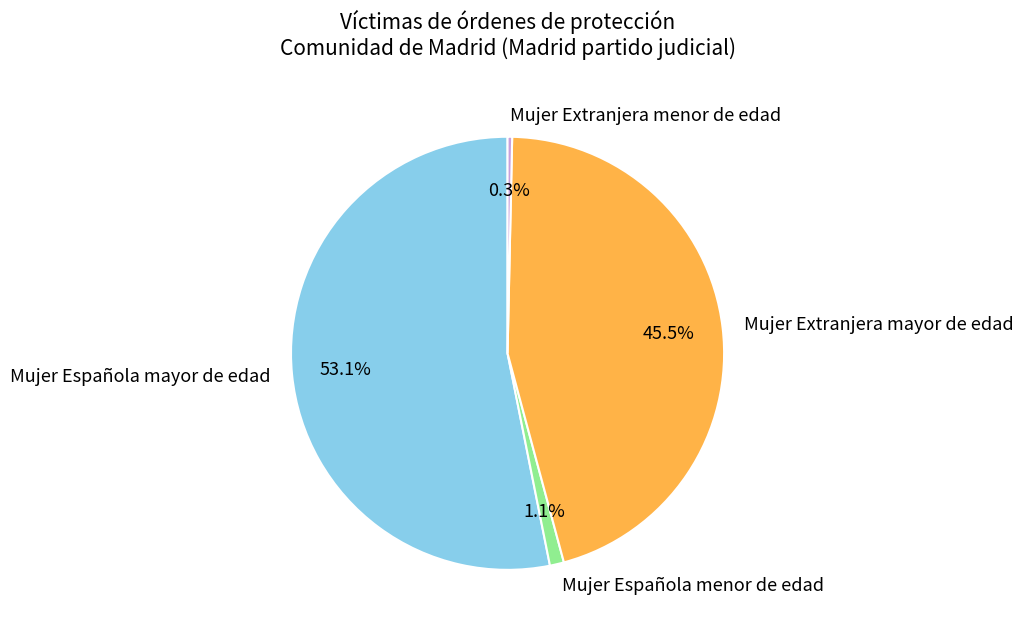

Which slice represents more than half of the pie?

Mujer Española mayor de edad